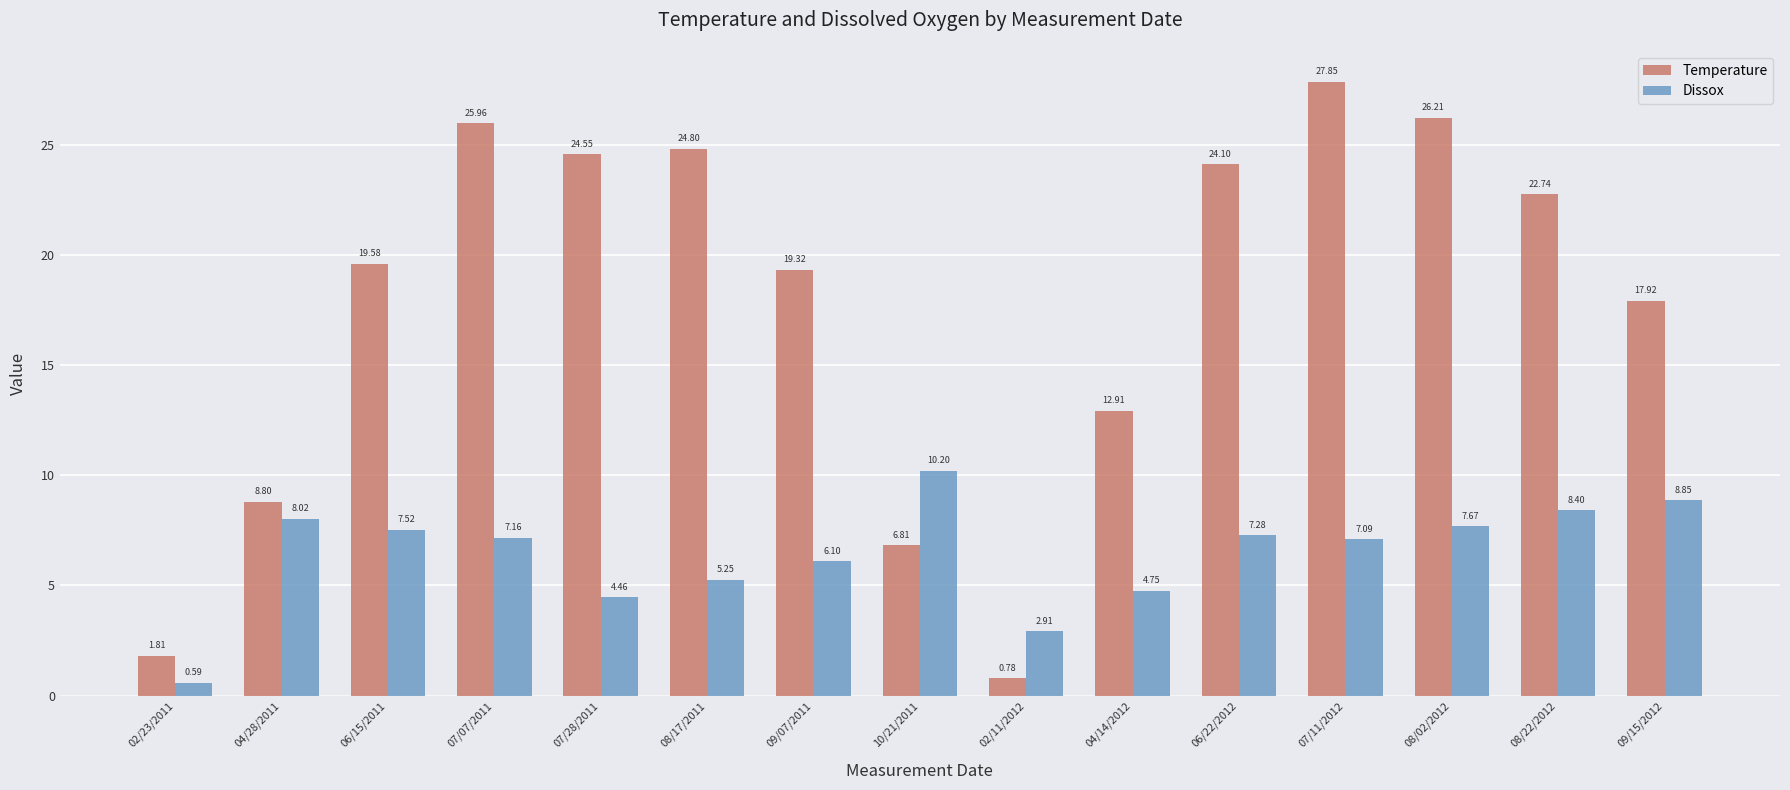

Is it true that Dissox equals 7.5 at 04/14/2012?

False